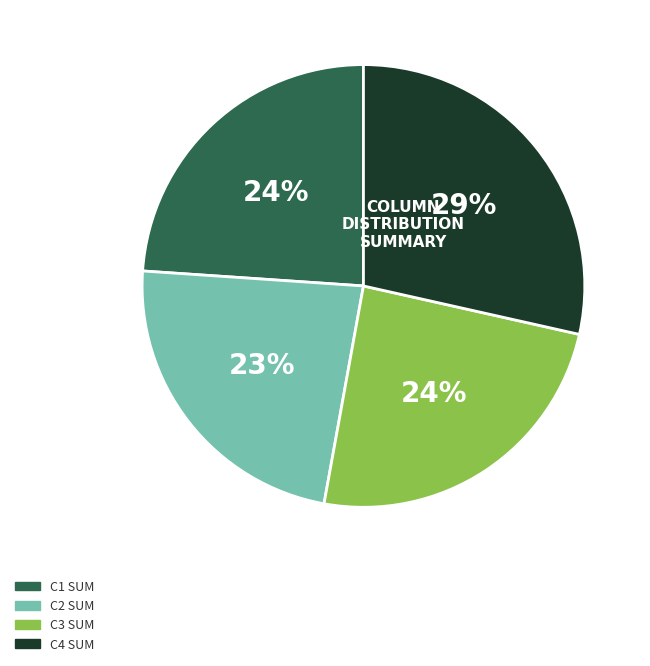

Is there a majority slice in this chart?

No